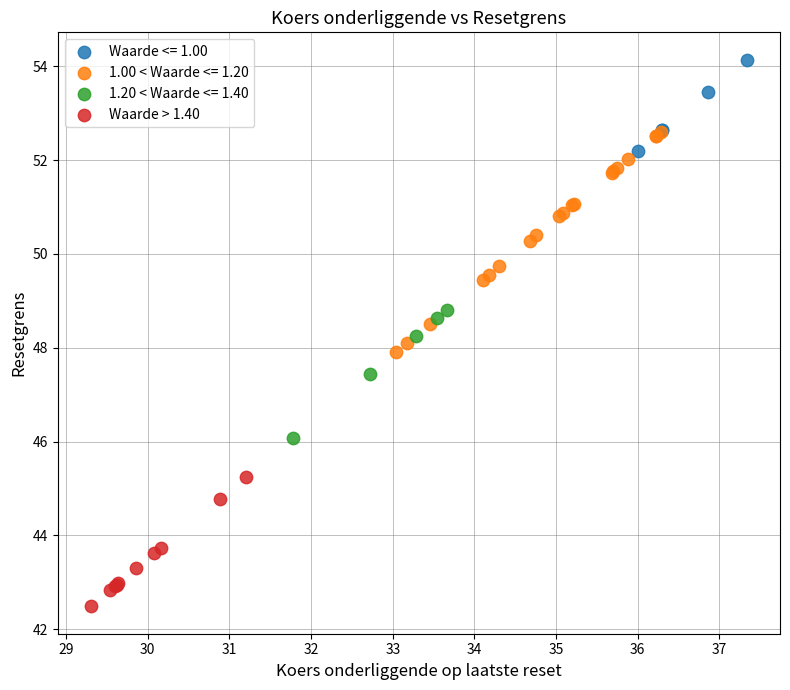

Which series reaches the maximum Y coordinate?

Waarde <= 1.00